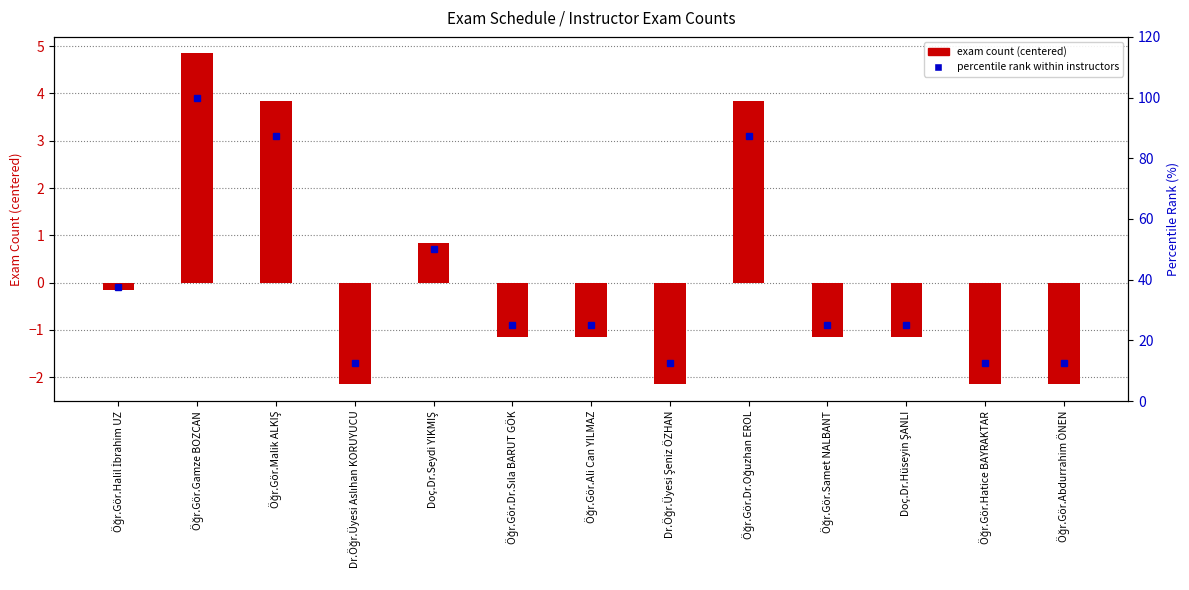

How many series are shown in this chart?

2